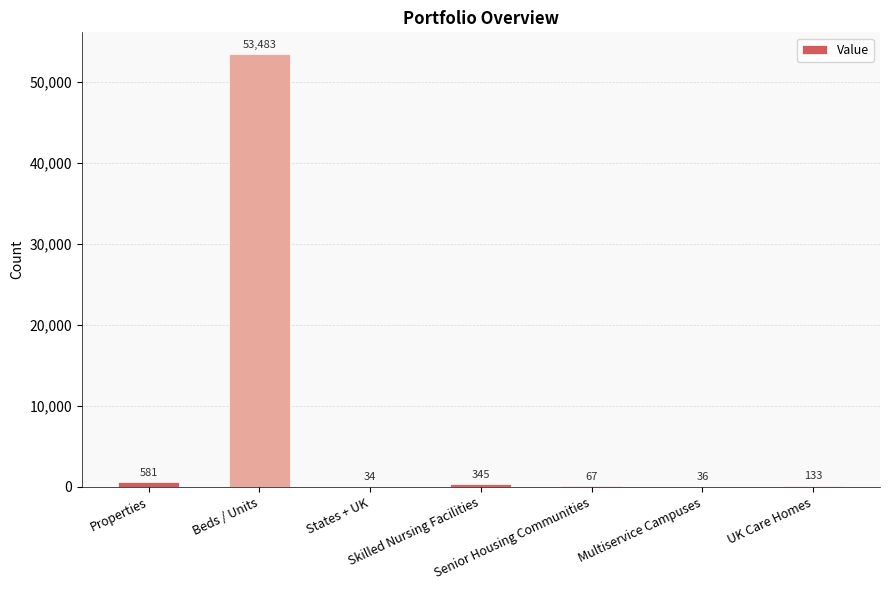

What is the maximum value shown in the chart?

53483